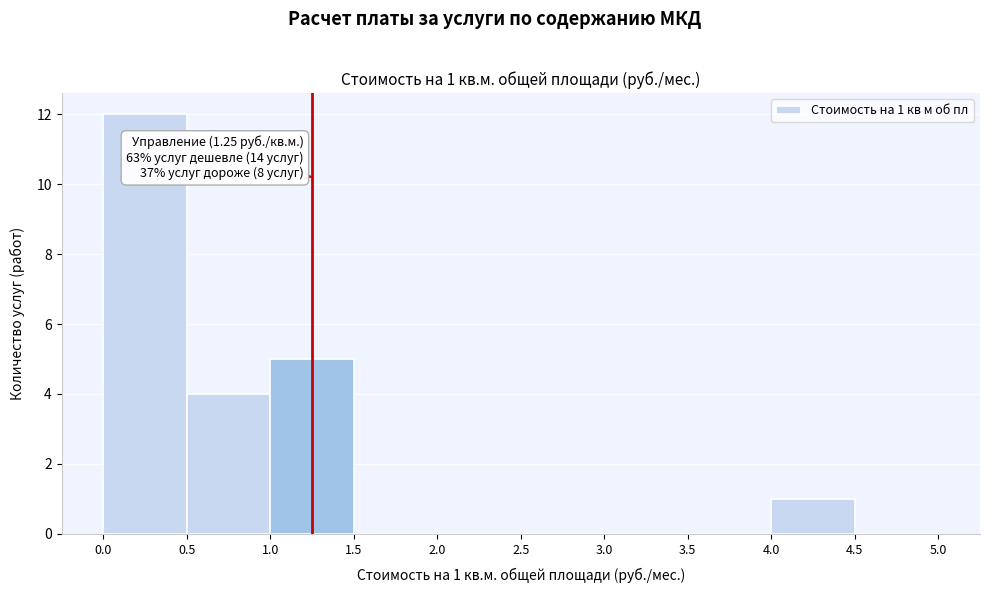

Over which range of the x-axis is the bar tallest?

0.0 to 0.5